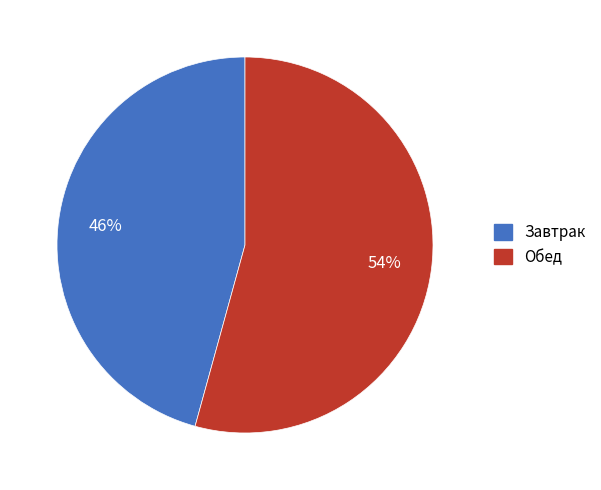

Does any single category account for the majority?

Yes